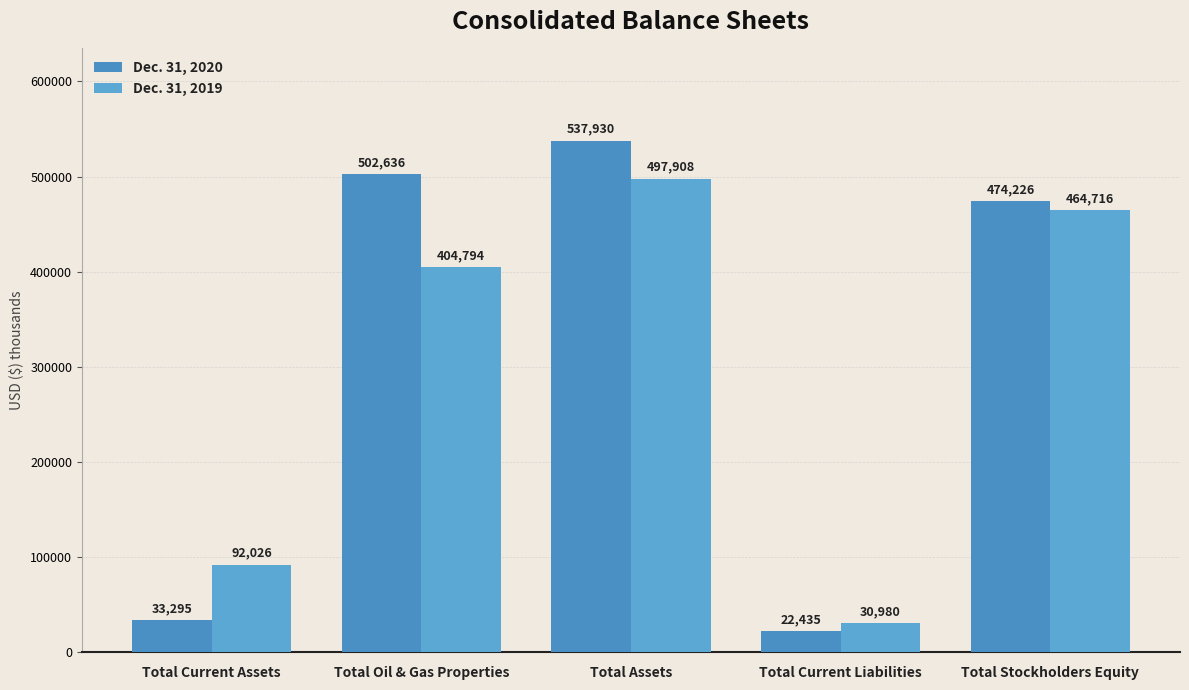

What is the average value of the Dec. 31, 2019 series?

298085